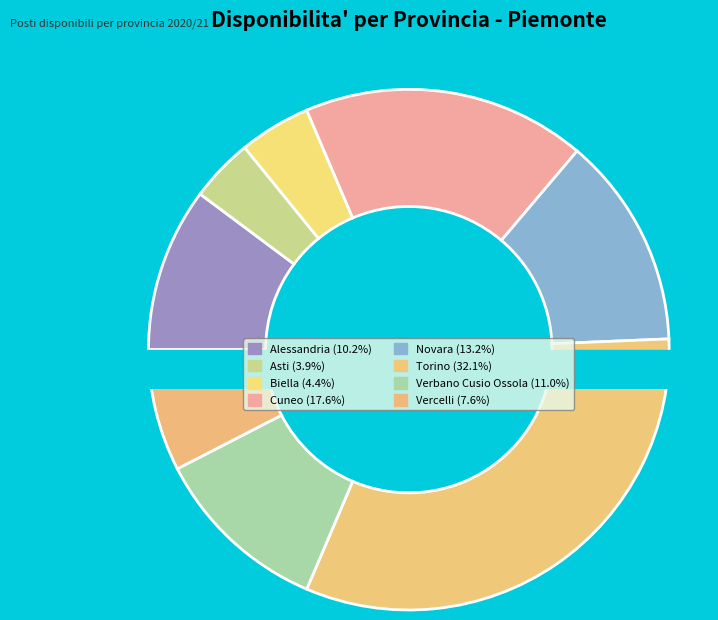

Is there a majority slice in this chart?

No